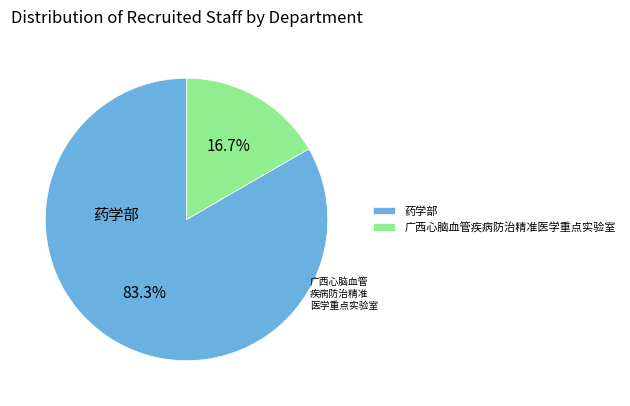

To the nearest percent, what is the difference between the largest and smallest slice percentages?

67%